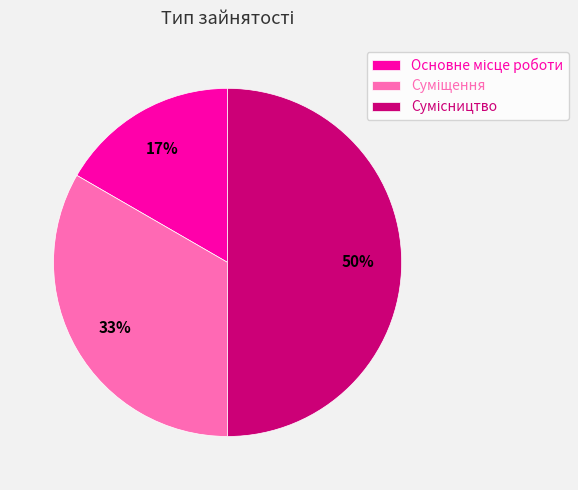

To the nearest percent, what is the difference between the largest and smallest slice percentages?

33%